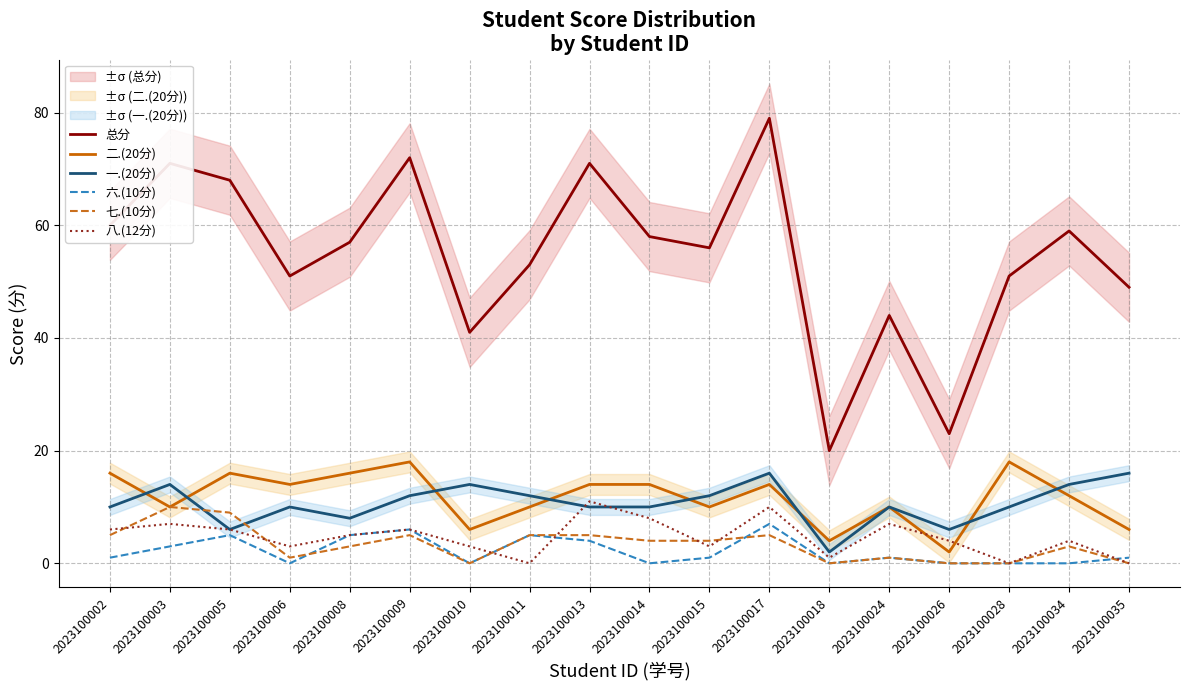

What is the sum of the 总分 values at 2023100035 and 2023100009?

121